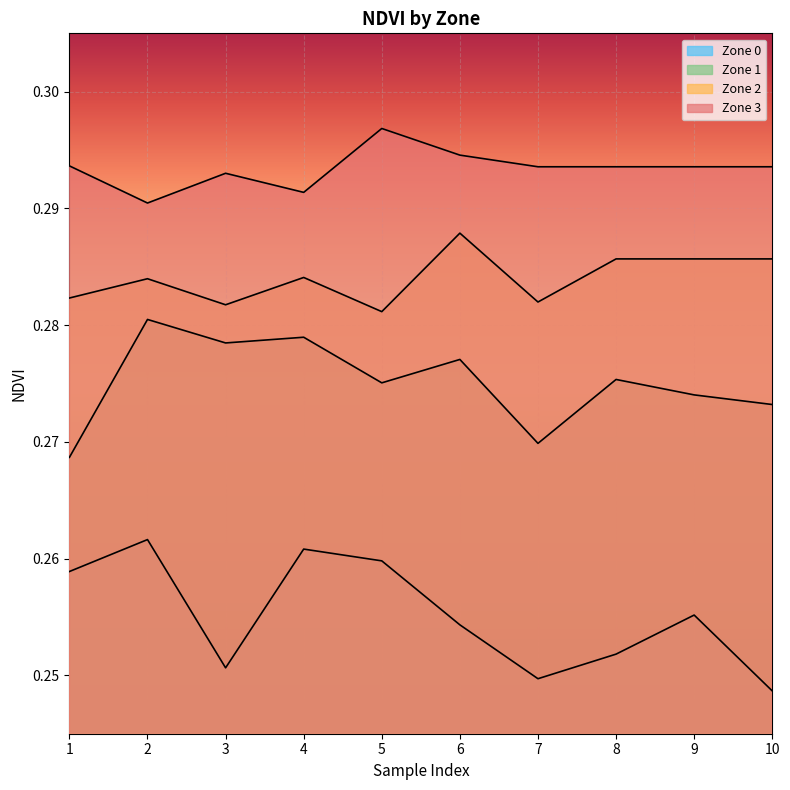

Which label corresponds to the smallest value in the chart?

10